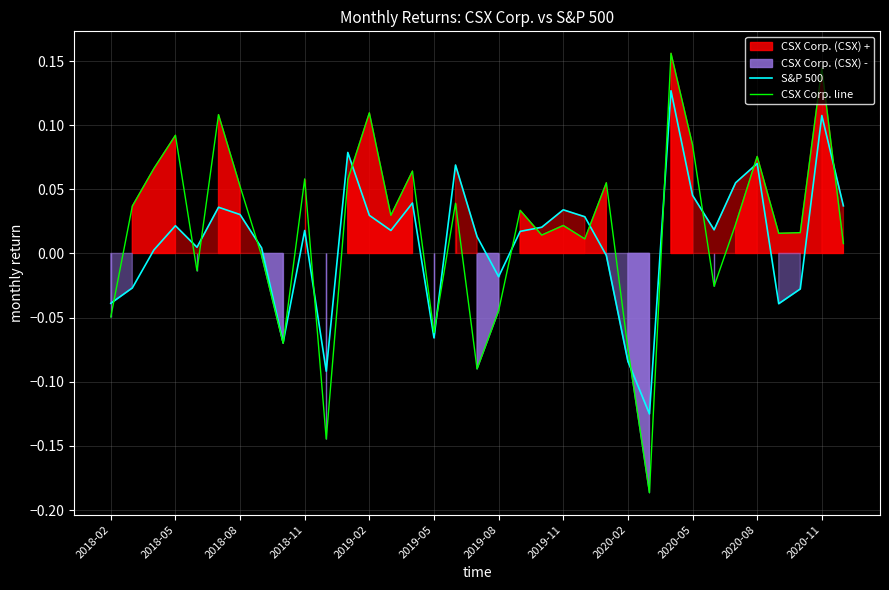

Reading left to right, extract all data points from this chart.

S&P 500: -0.0	-0.0	0.0	0.0	0.0	0.0	0.0	0.0	-0.1	0.0	-0.1	0.1	0.0	0.0	0.0	-0.1	0.1	0.0	-0.0	0.0	0.0	0.0	0.0	-0.0	-0.1	-0.1	0.1	0.0	0.0	0.1	0.1	-0.0	-0.0	0.1	0.0
CSX Corp. line: -0.0	0.0	0.1	0.1	-0.0	0.1	0.1	-0.0	-0.1	0.1	-0.1	0.1	0.1	0.0	0.1	-0.1	0.0	-0.1	-0.0	0.0	0.0	0.0	0.0	0.1	-0.1	-0.2	0.2	0.1	-0.0	0.0	0.1	0.0	0.0	0.1	0.0